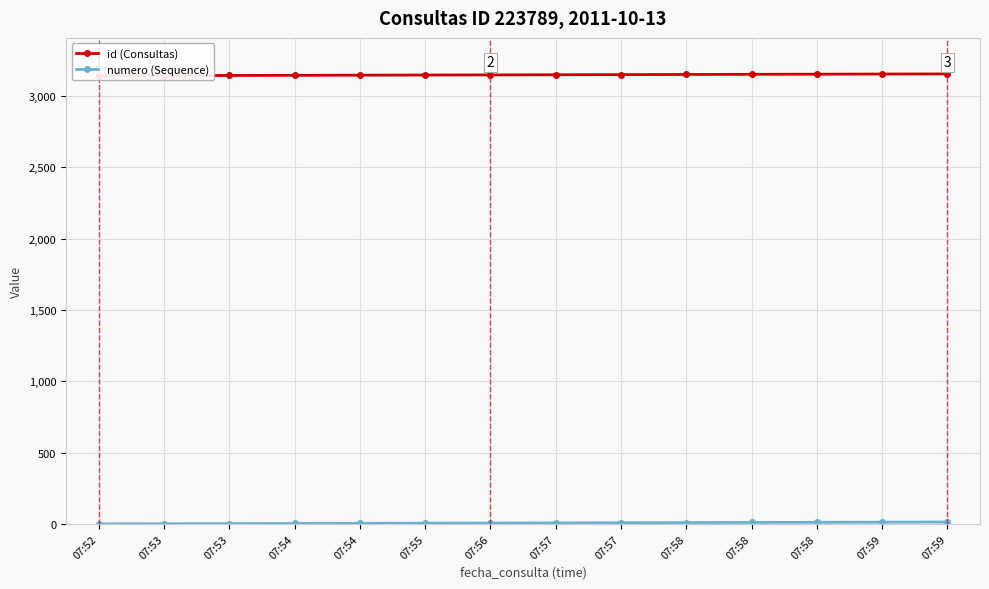

Rank the series by their maximum value, from lowest to highest.

numero (Sequence), id (Consultas)